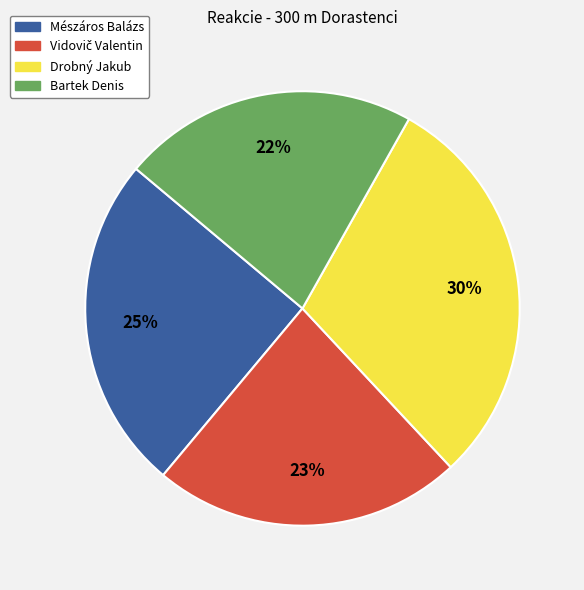

Is it true that Drobný Jakub is 19% of the pie?

False